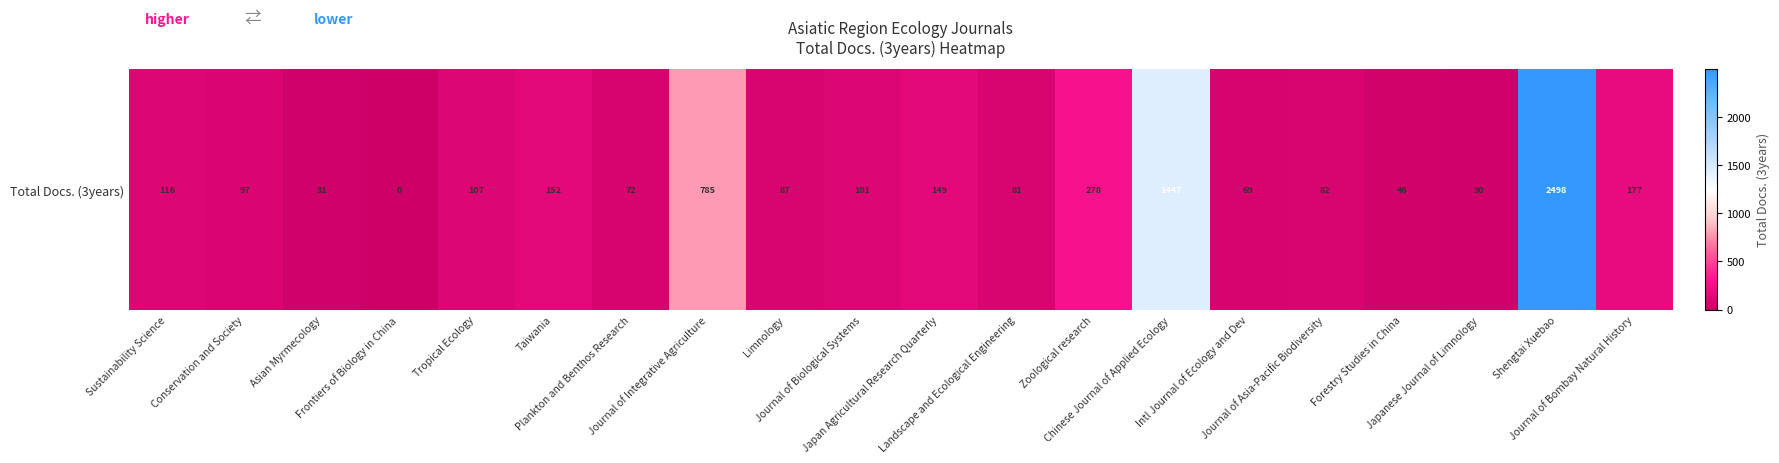

Rank the categories by value from lowest to highest.

Frontiers of Biology in China, Japanese Journal of Limnology, Asian Myrmecology, Forestry Studies in China, Intl Journal of Ecology and Dev, Plankton and Benthos Research, Landscape and Ecological Engineering, Journal of Asia-Pacific Biodiversity, Limnology, Conservation and Society, Journal of Biological Systems, Tropical Ecology, Sustainability Science, Japan Agricultural Research Quarterly, Taiwania, Journal of Bombay Natural History, Zoological research, Journal of Integrative Agriculture, Chinese Journal of Applied Ecology, Shengtai Xuebao